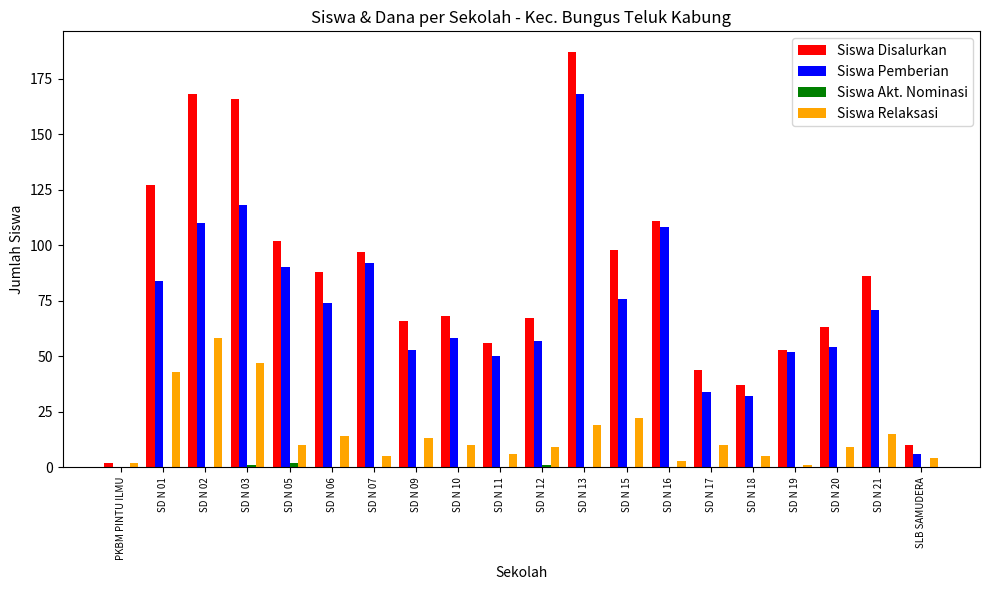

Which series has the widest spread of values?

Siswa Disalurkan